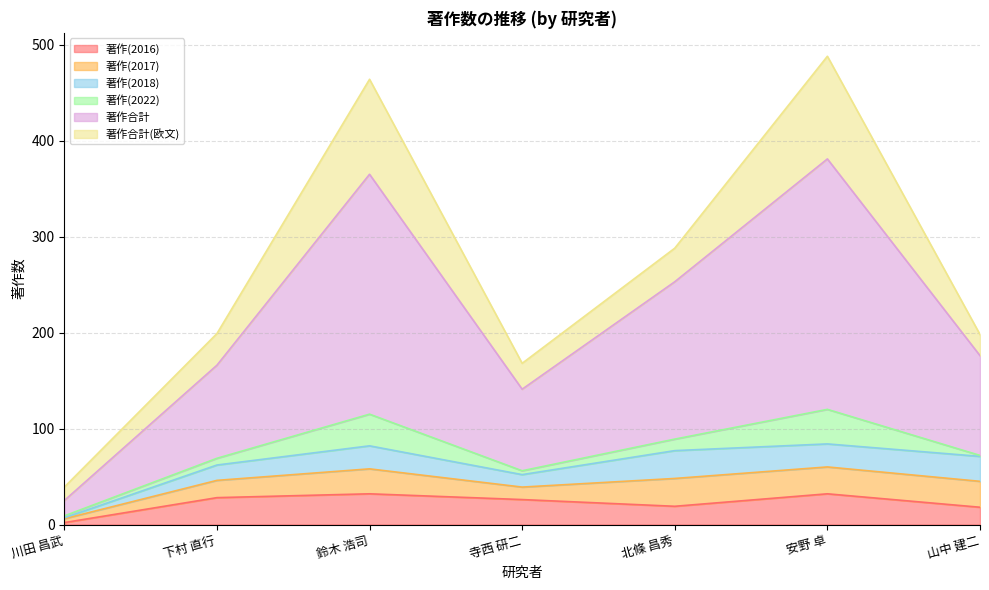

What is the label of the 5th point from the right?

鈴木 浩司